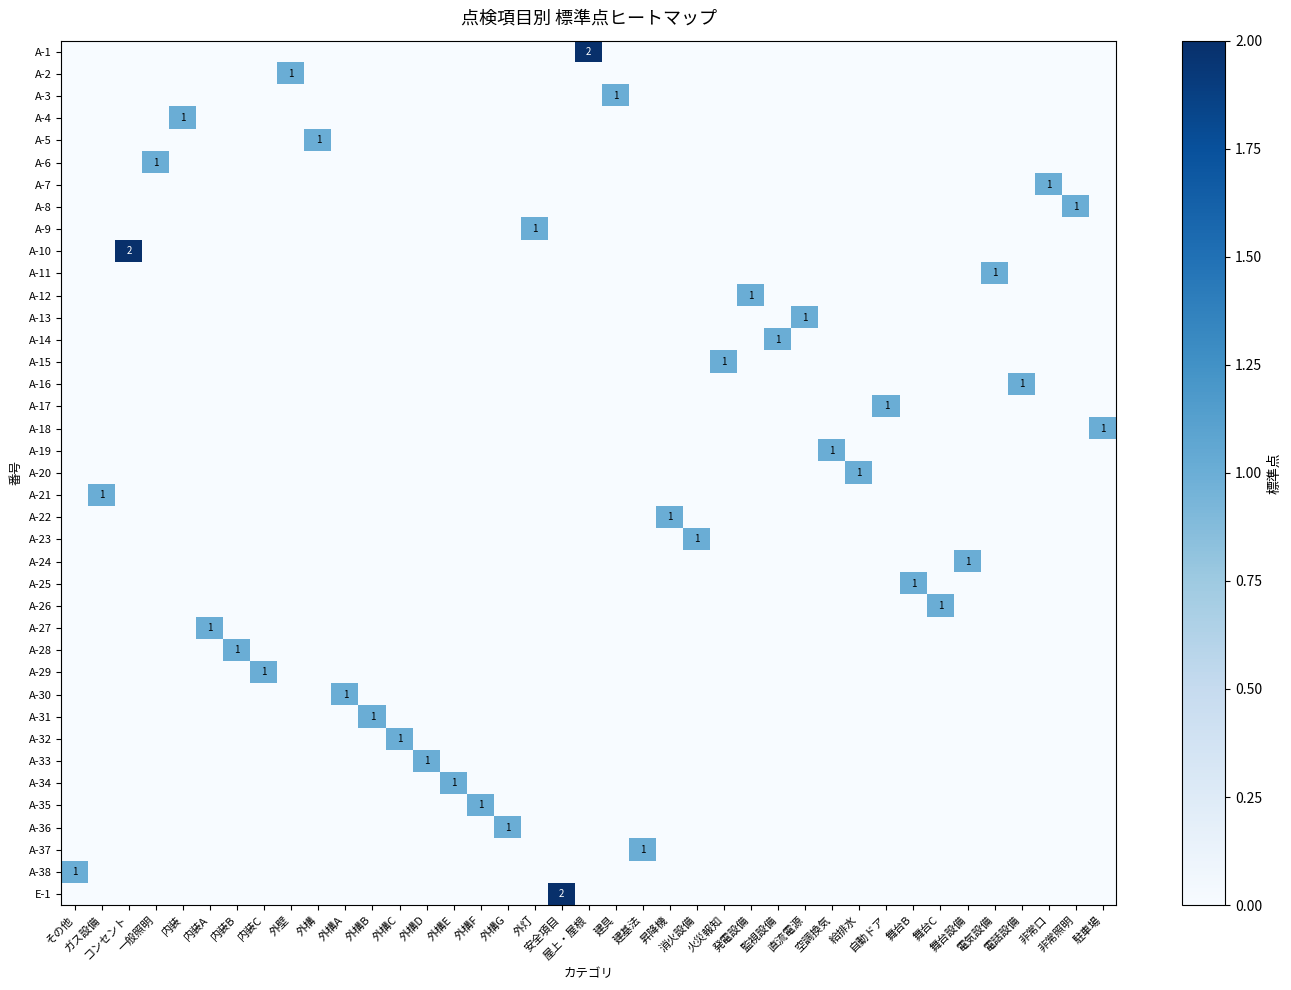

What is the difference between the highest and lowest values at 舞台C?

1